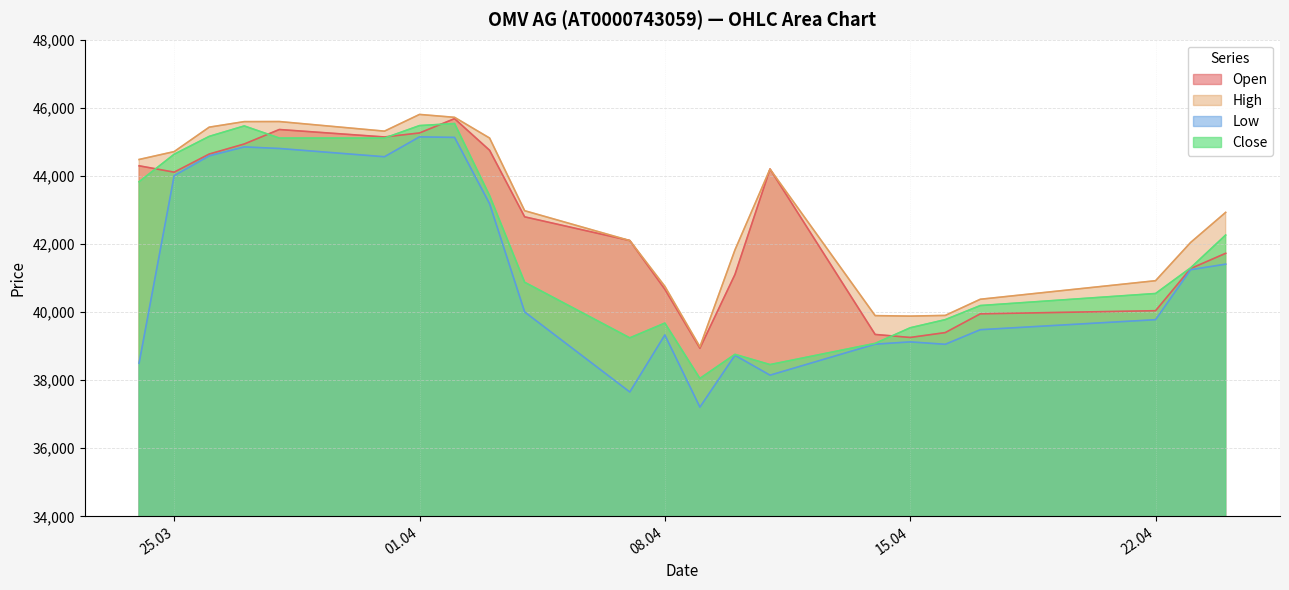

At which label does Open first exceed 42797?

24.03.2025